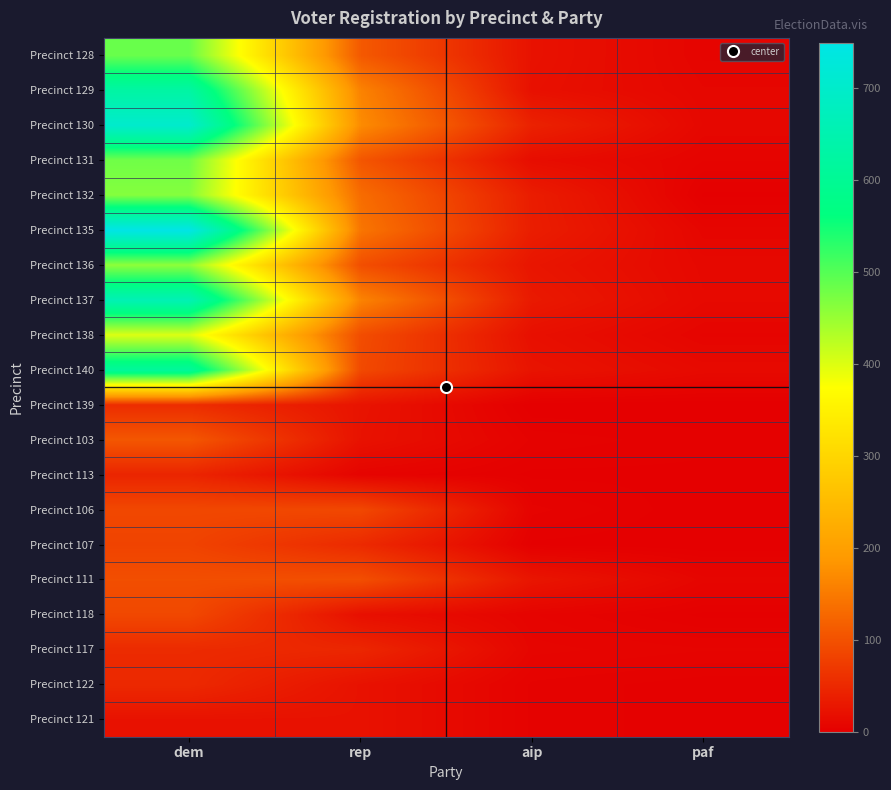

How many distinct data groups are displayed?

20